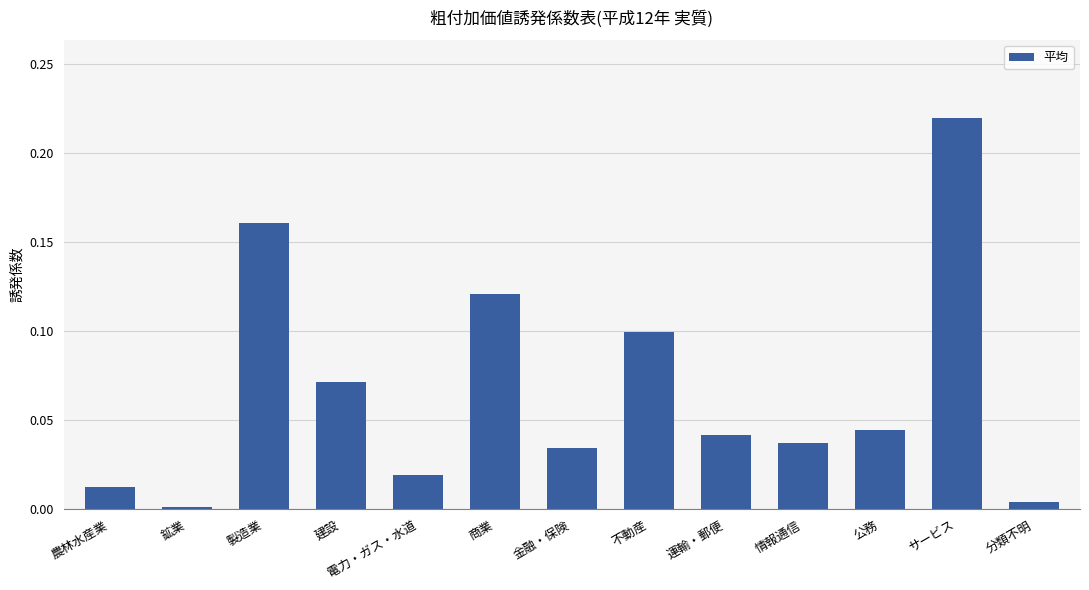

How many categories are shown in the chart?

13